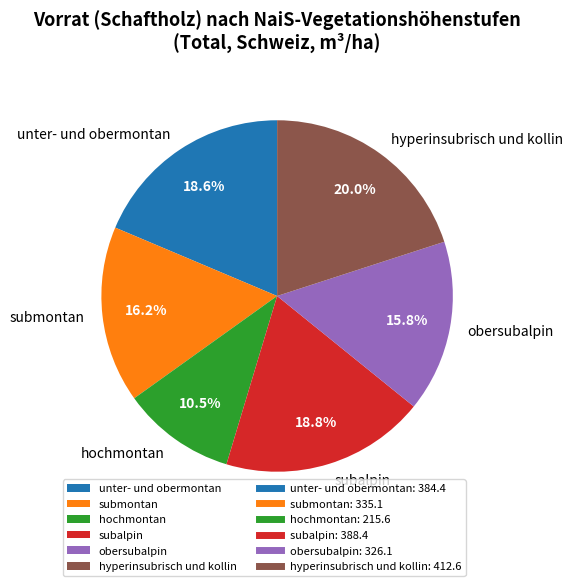

Between submontan and hyperinsubrisch und kollin, which is larger?

hyperinsubrisch und kollin